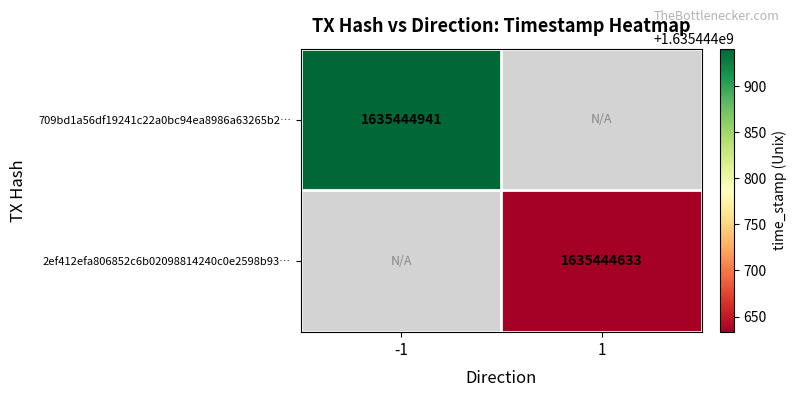

Is the value of 2ef412efa806852c6b02098814240c0e2598b93 at time_stamp greater than the value of 709bd1a56df19241c22a0bc94ea8986a63265b2 at time_stamp?

No